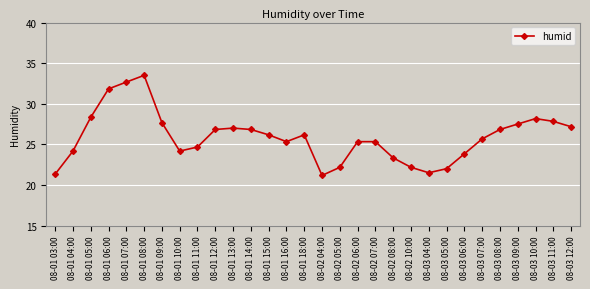

What is the approximate value at 08-03 06:00?

23.8